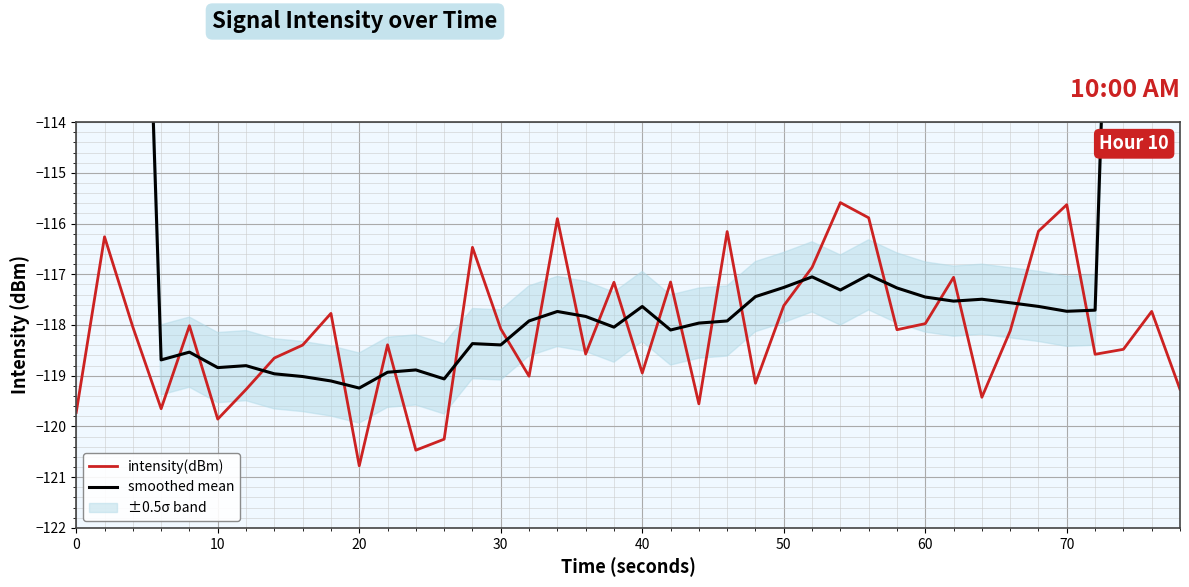

What is the difference between the maximum and minimum values in the smoothed mean series?

51.6